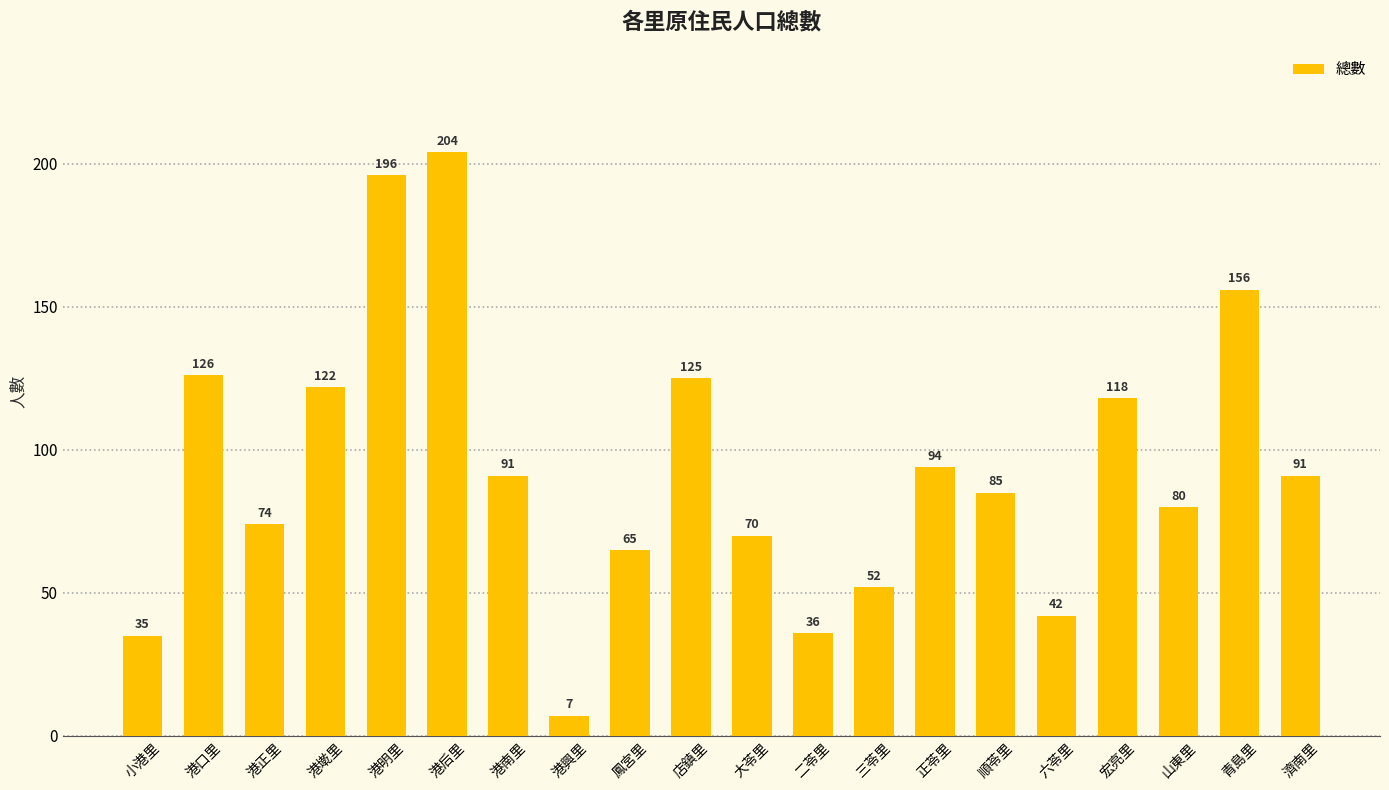

What is the maximum value shown in the chart?

204